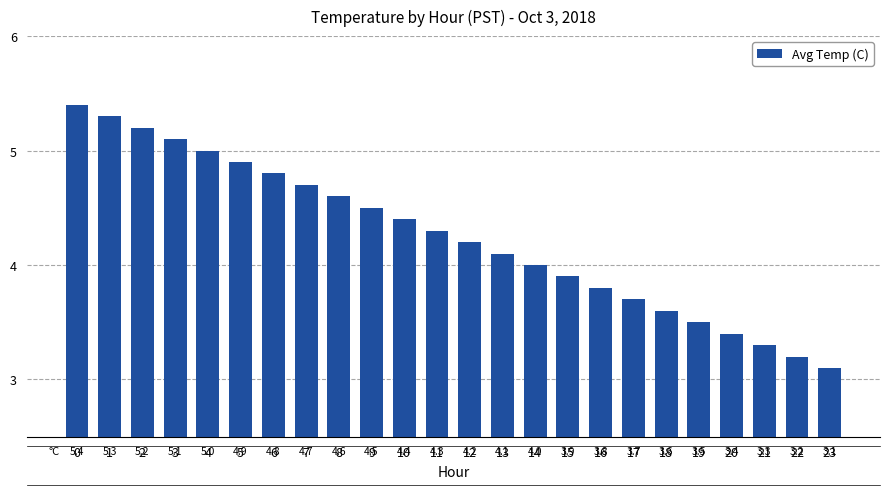

What is the greatest value displayed?

5.4